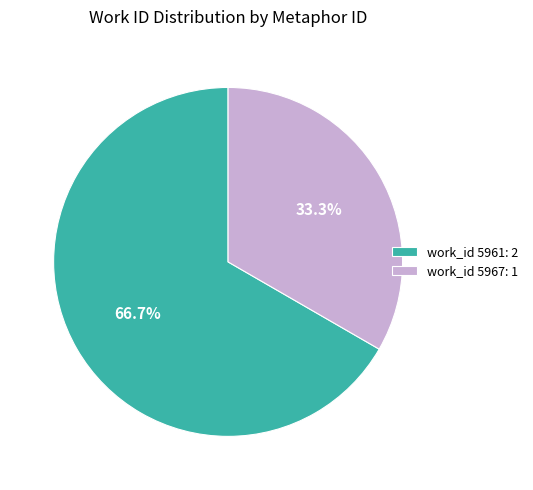

Which slice is the largest?

work_id 5961: 2